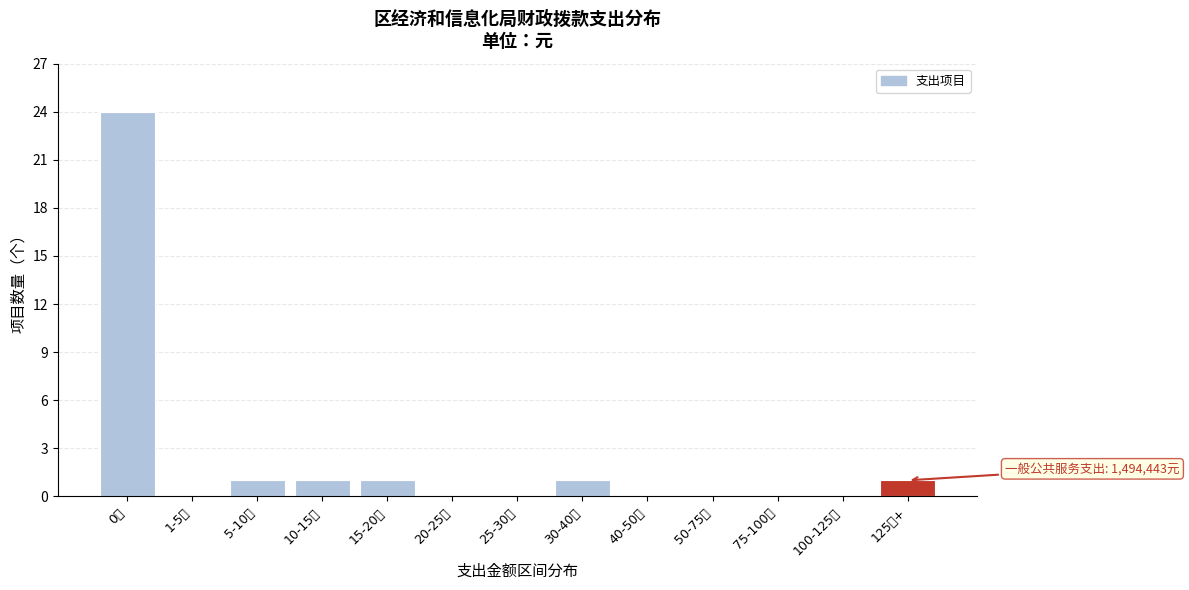

Reading left to right, list all the values displayed in this chart.

0元=24	1-5万=0	5-10万=1	10-15万=1	15-20万=1	20-25万=0	25-30万=0	30-40万=1	40-50万=0	50-75万=0	75-100万=0	100-125万=0	125万+=1